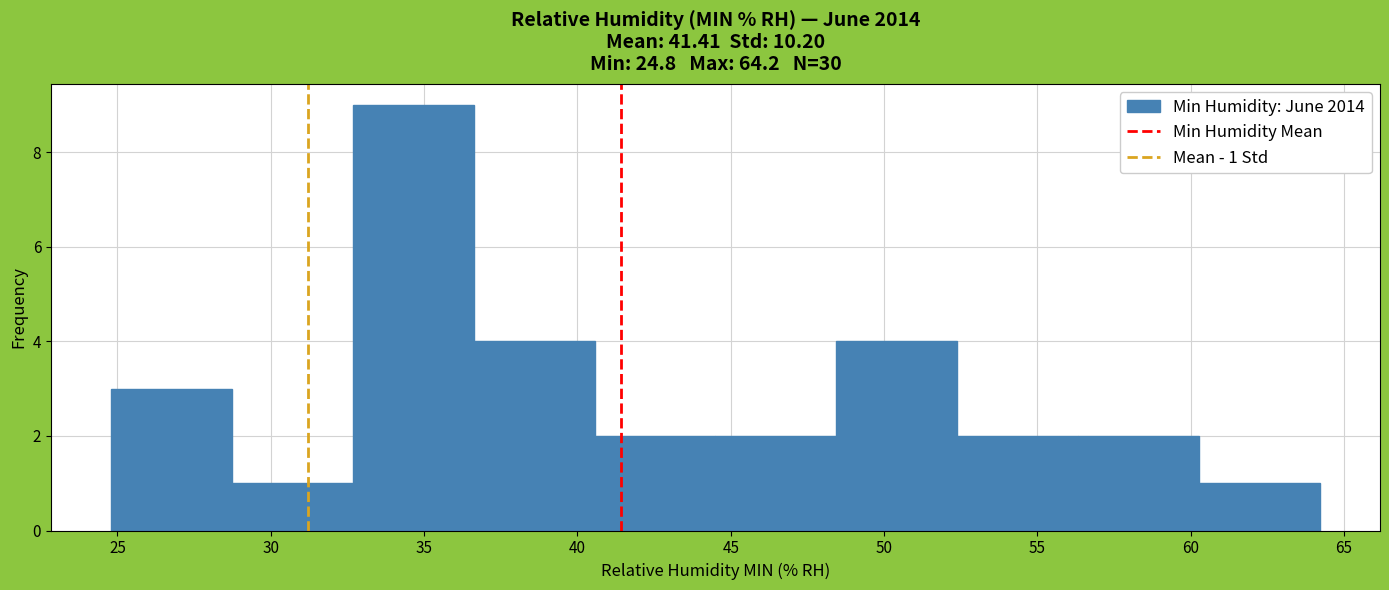

Over which range of the x-axis is the bar tallest?

32.5 to 36.5